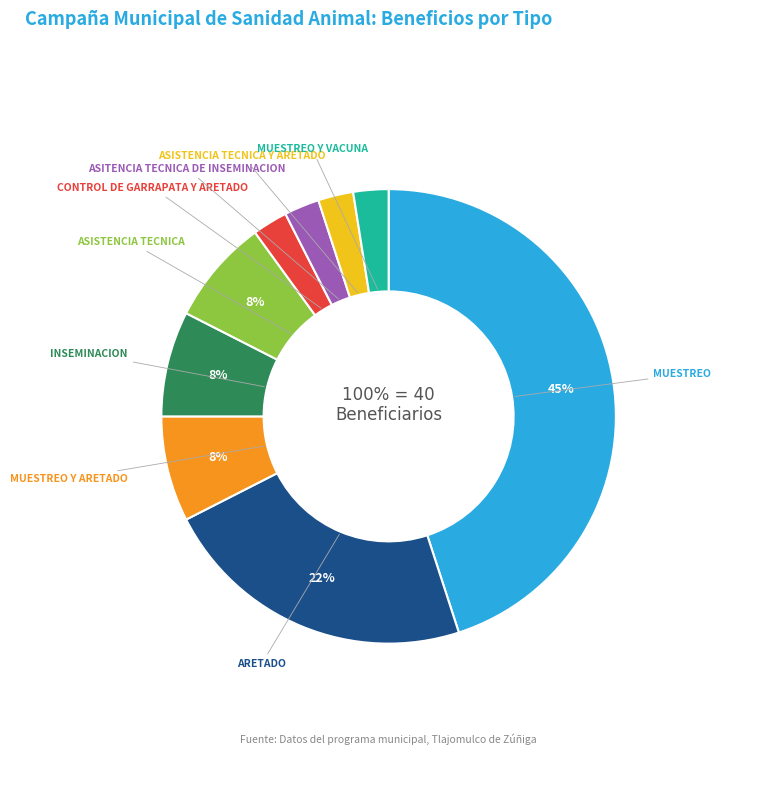

The ASISTENCIA TECNICA slice represents 8% of the pie. True or false?

True